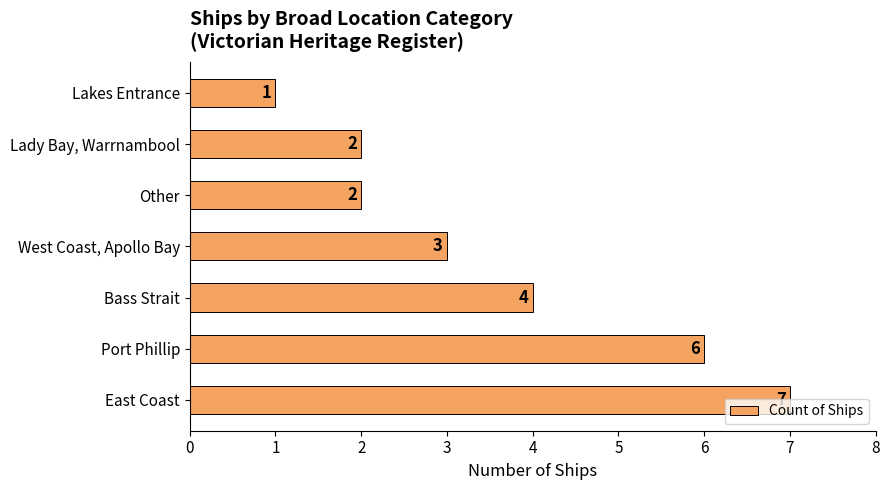

Is it true that the value at Port Phillip is 6?

True